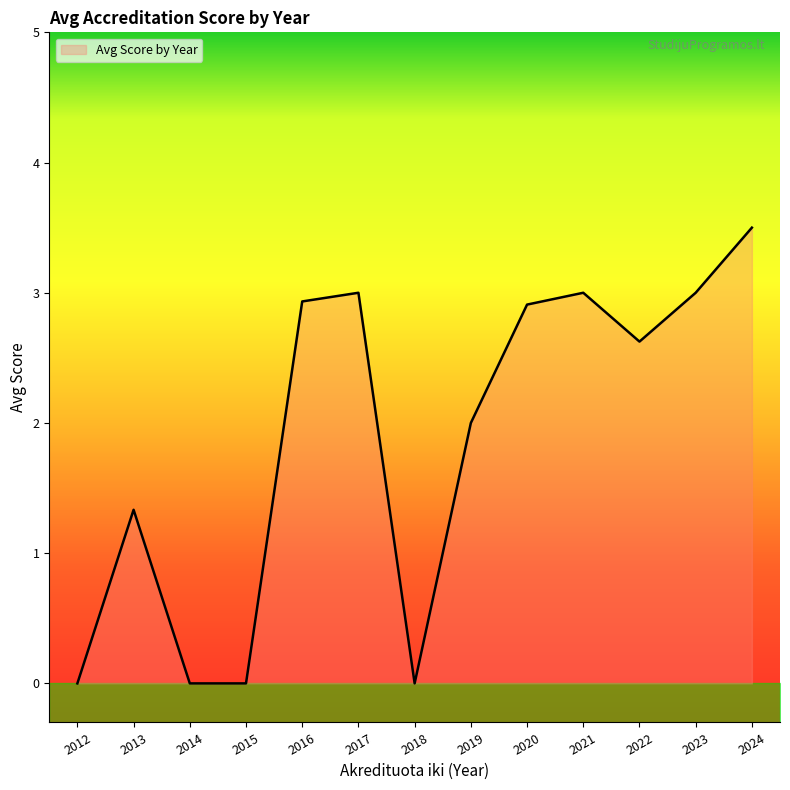

What is the maximum value for Avg Score by Year?

3.5